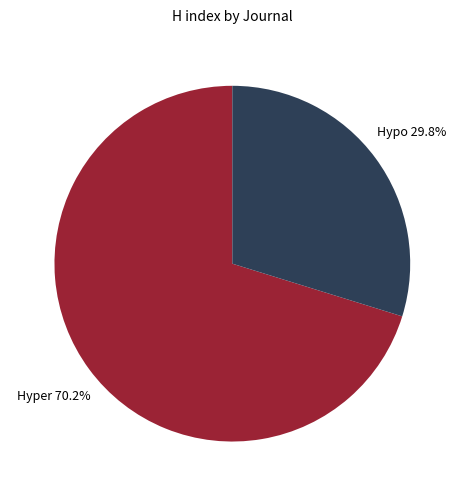

Is there a majority slice in this chart?

Yes